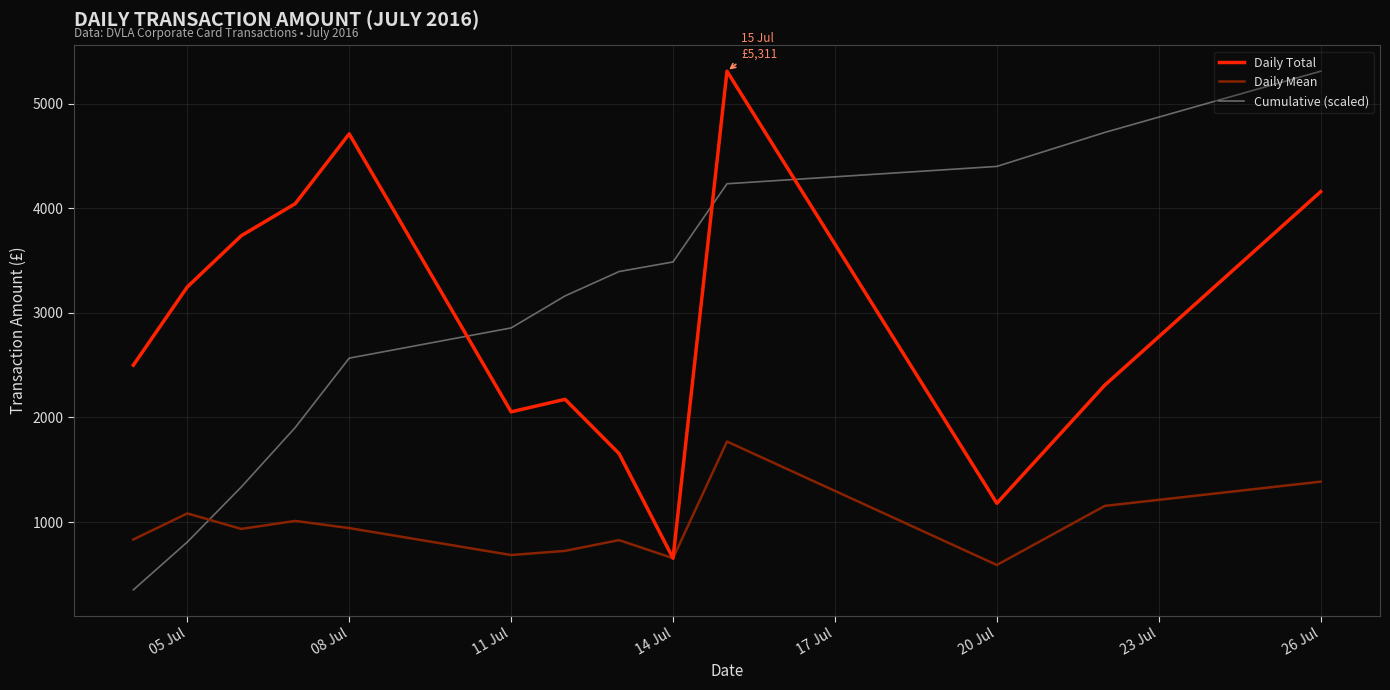

What is the highest value of the Daily Mean series?

1770.4